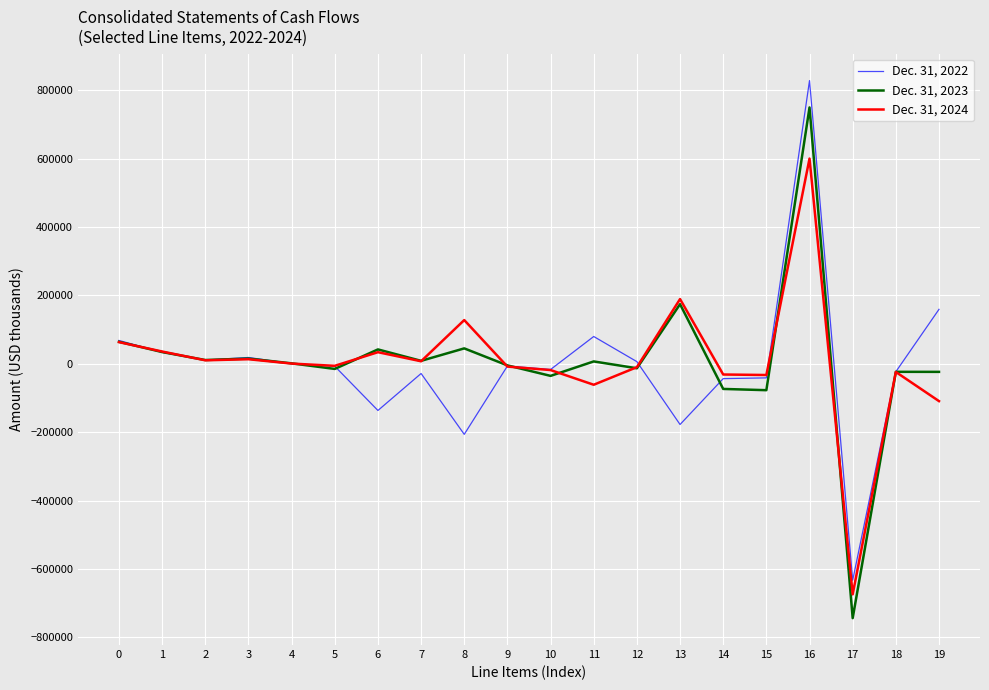

Which series has the widest spread of values?

Dec. 31, 2023